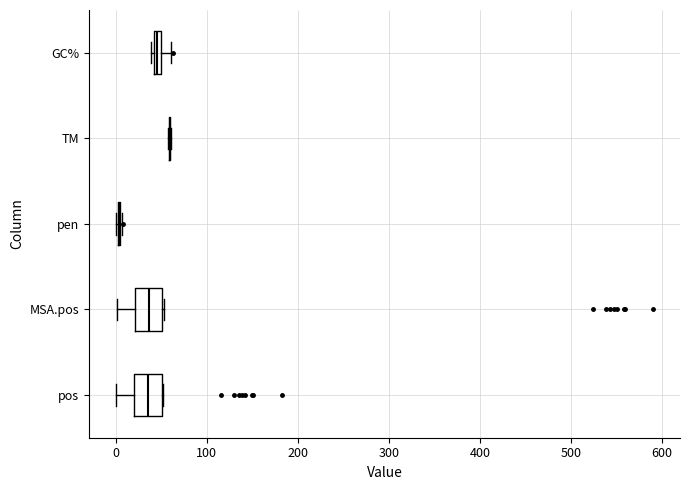

Where does the right whisker of the box for GC% end on the x-axis? The values are not printed on the chart, so give them approximately, as read against the axis.

60